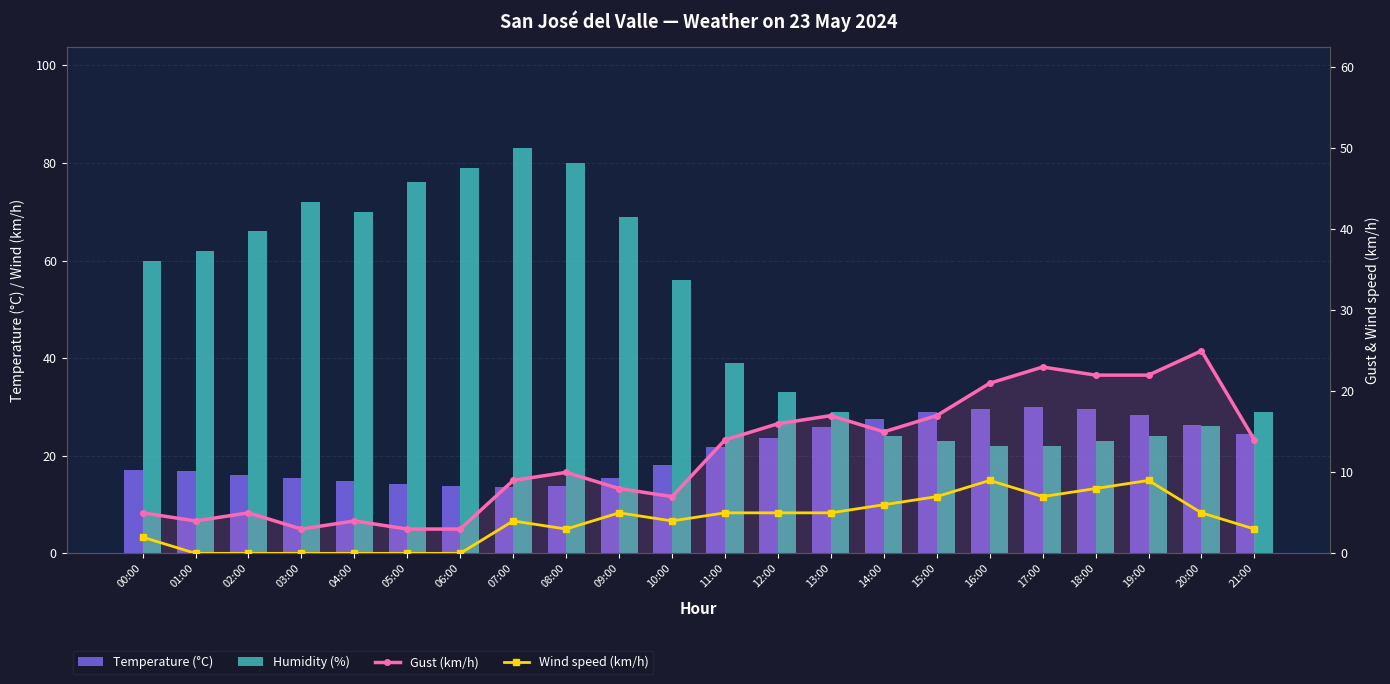

What is the label of the 22nd bar from the left?

21:00